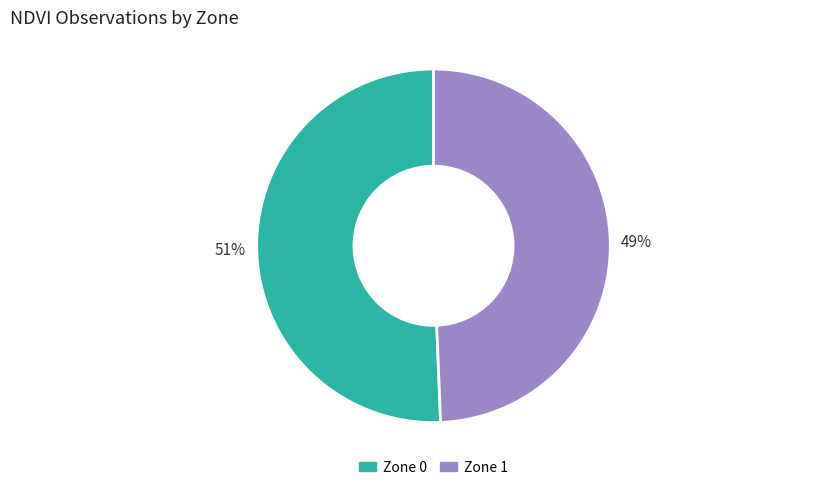

How many slices are in this pie chart?

2